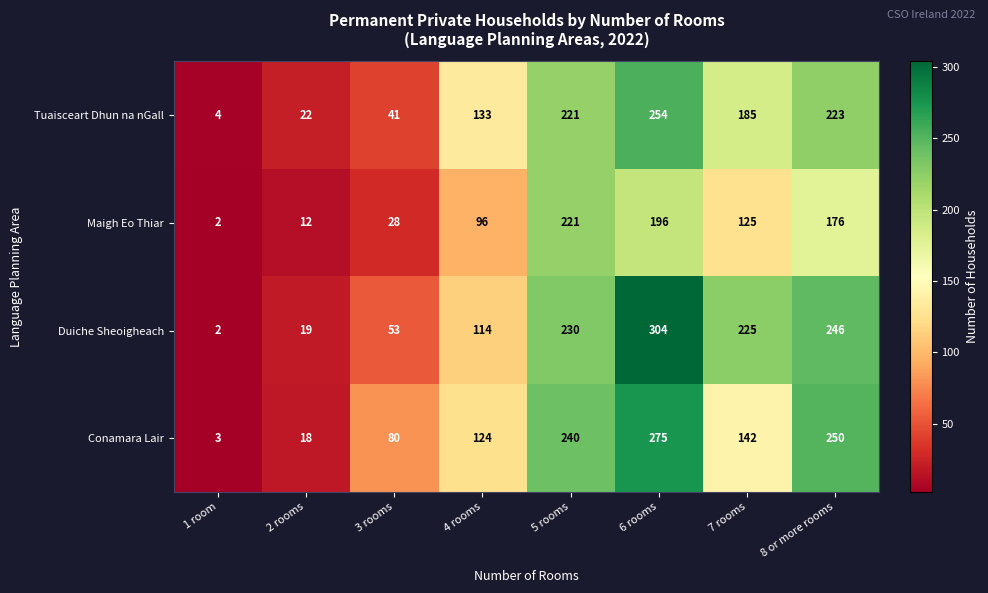

What is the spread (max minus min) of values at 6 rooms?

108